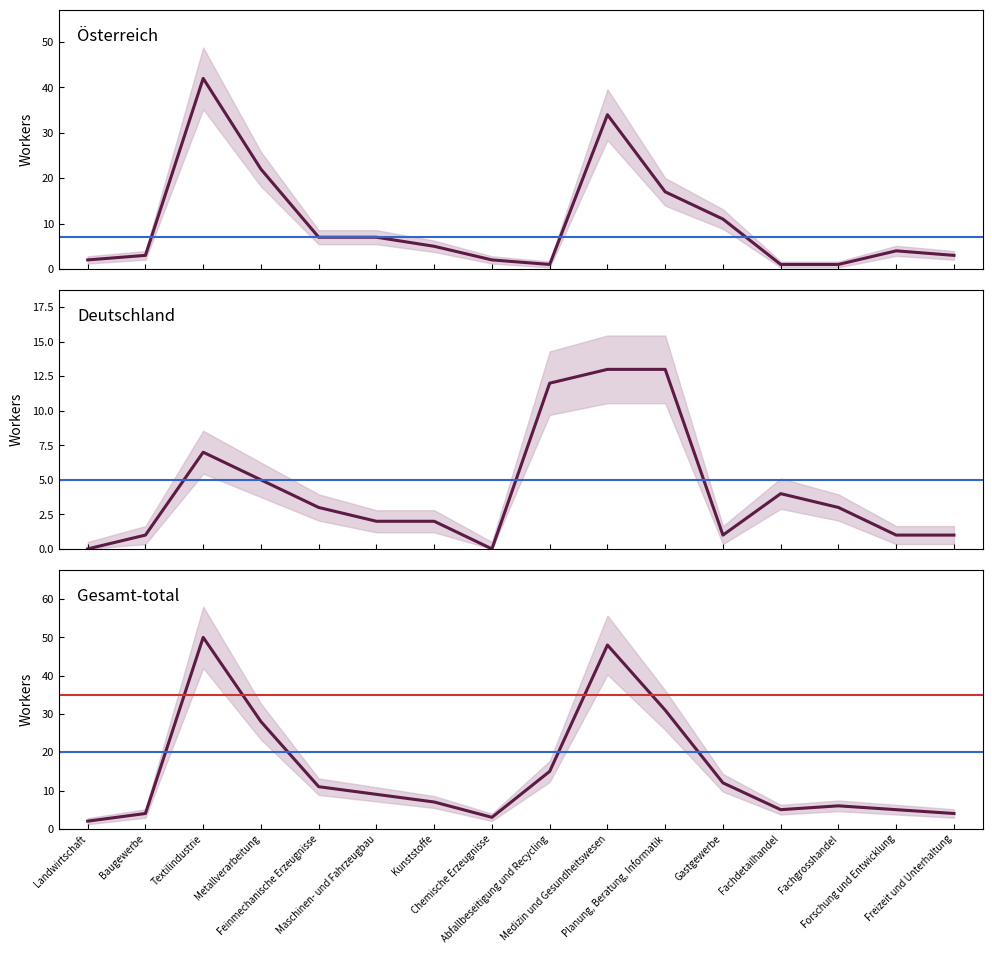

Which series has the largest total across all categories?

Gesamt-total